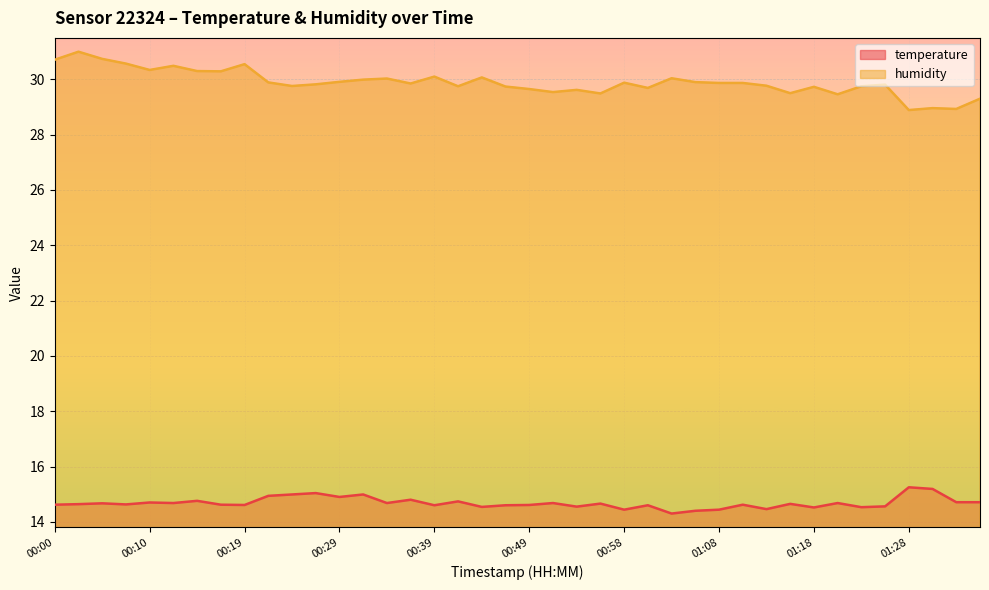

At which category is the sum across all series the highest?

00:02